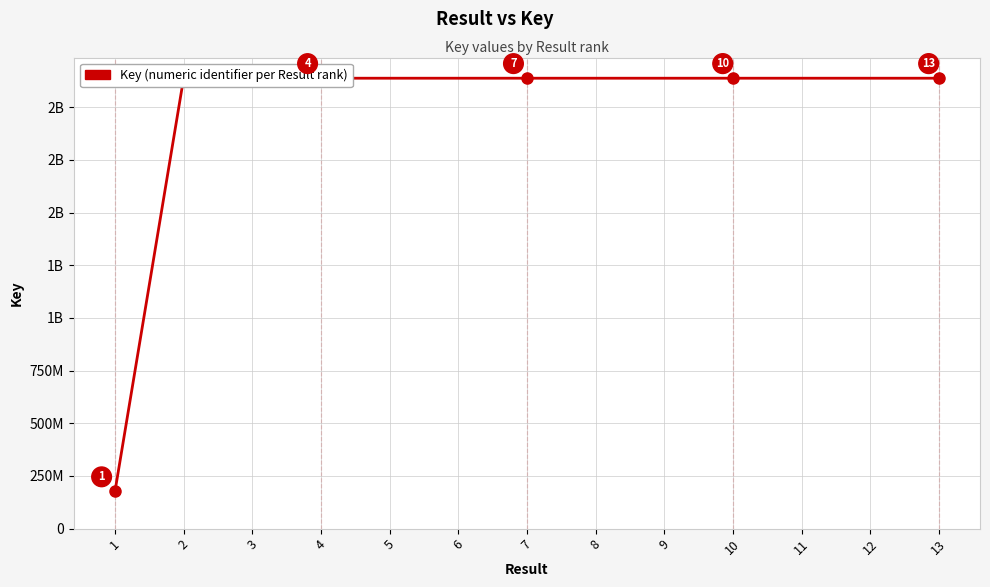

Does the chart have visible grid lines?

Yes